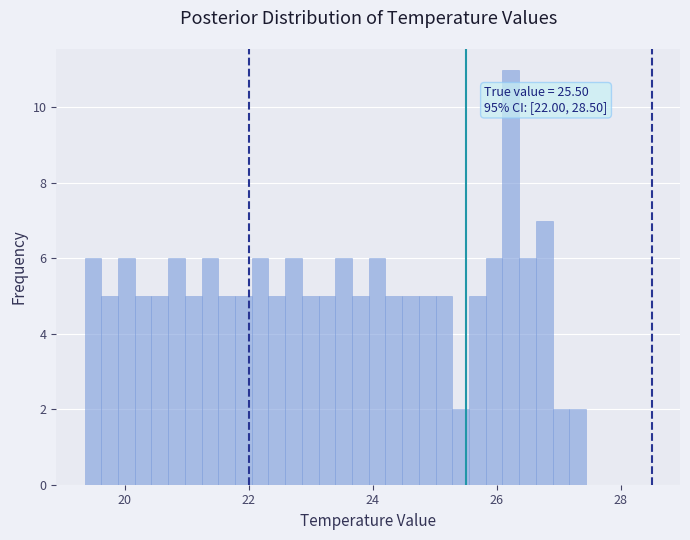

Read against the x-axis, roughly where is the centre of the tallest bar?

26.2